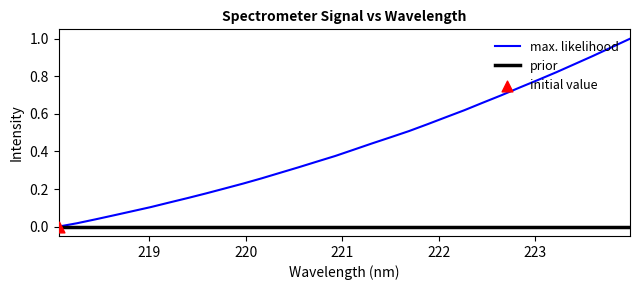

What is the change in value from 221.8812 to 222.8355?

+0.2